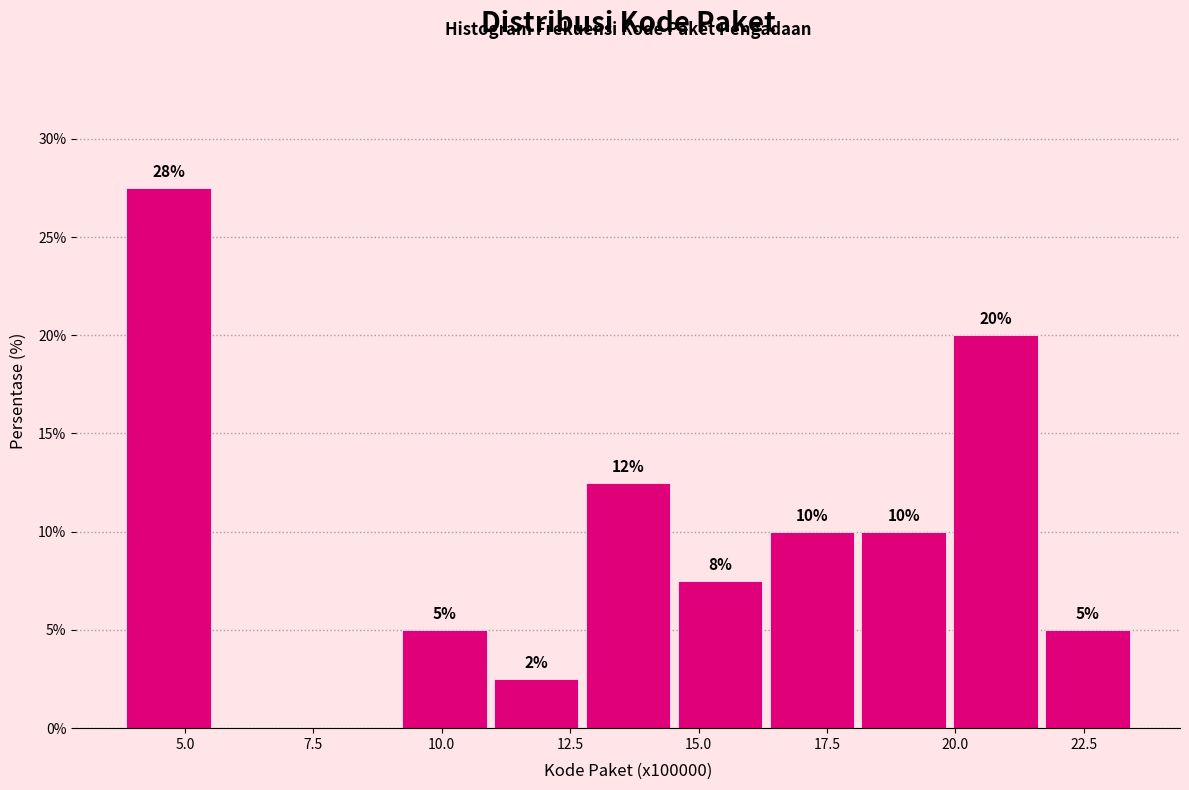

Read against the x-axis, roughly where is the centre of the tallest bar?

4.5